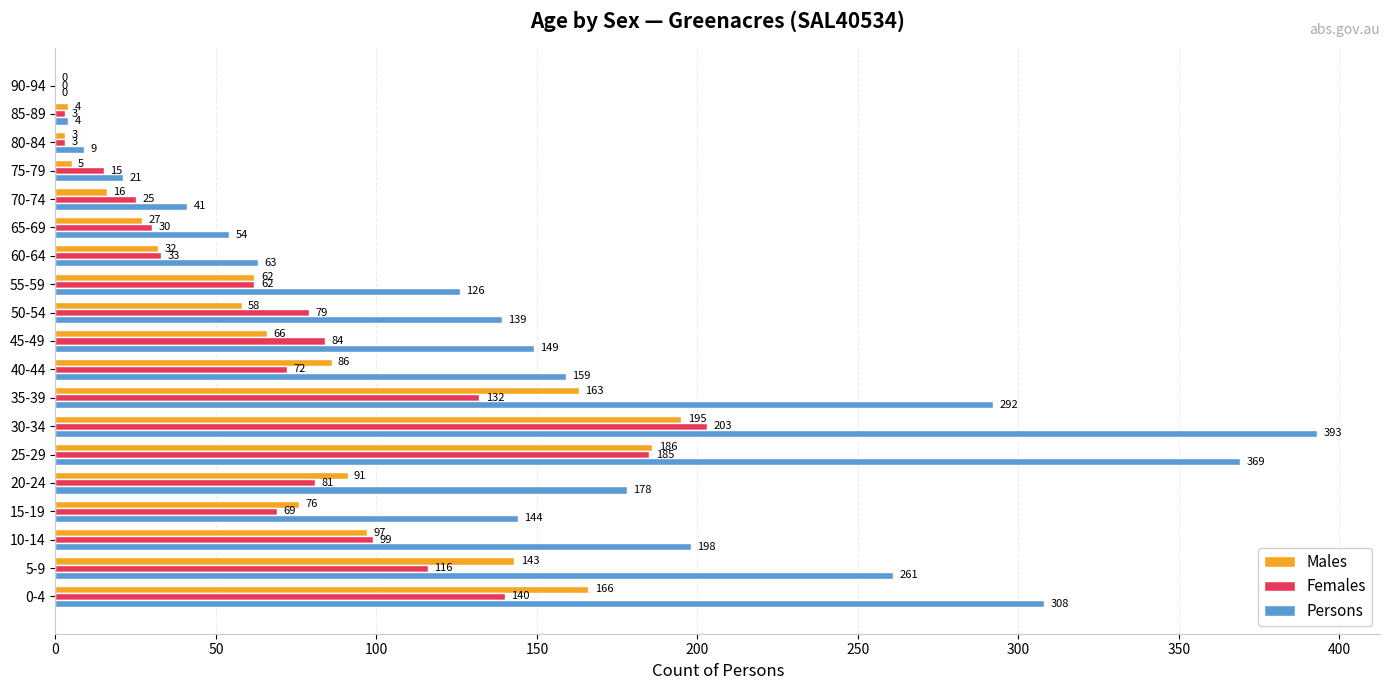

What is the maximum value shown in the chart?

393